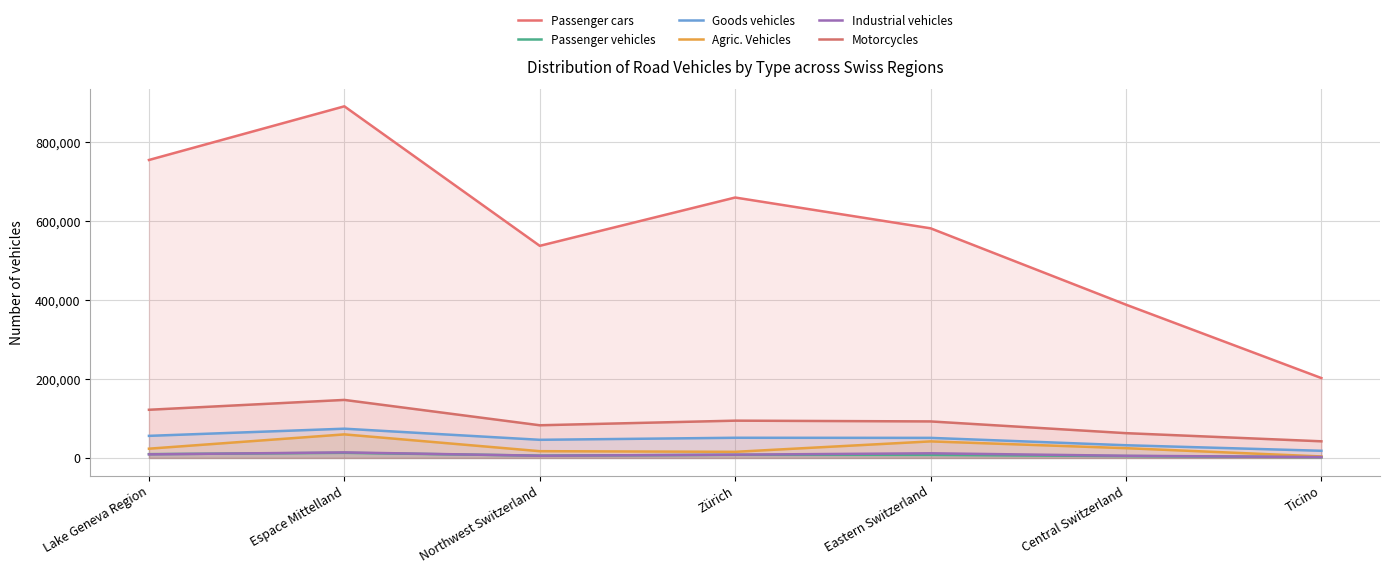

How many interior local valleys does the Industrial vehicles series have?

1